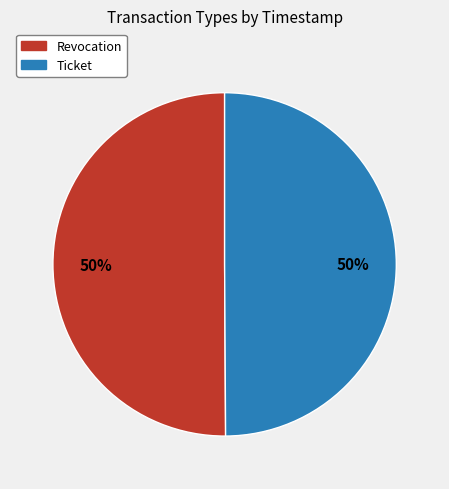

How many slices are in this pie chart?

2